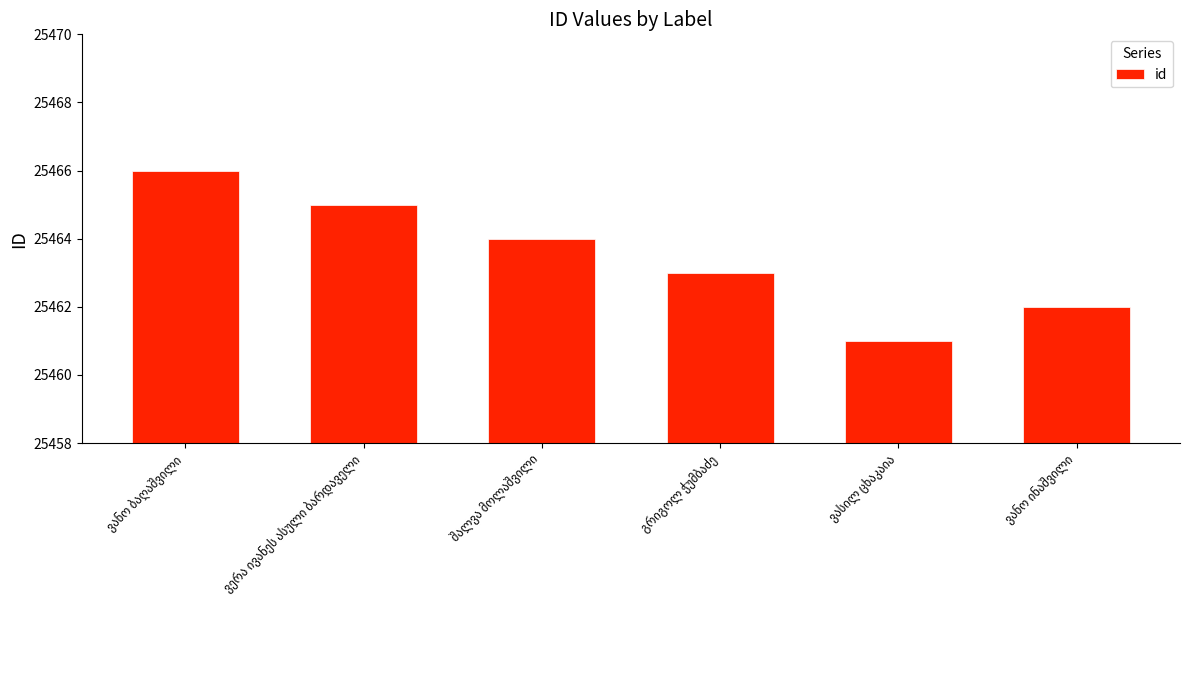

How many bars are there in total?

6